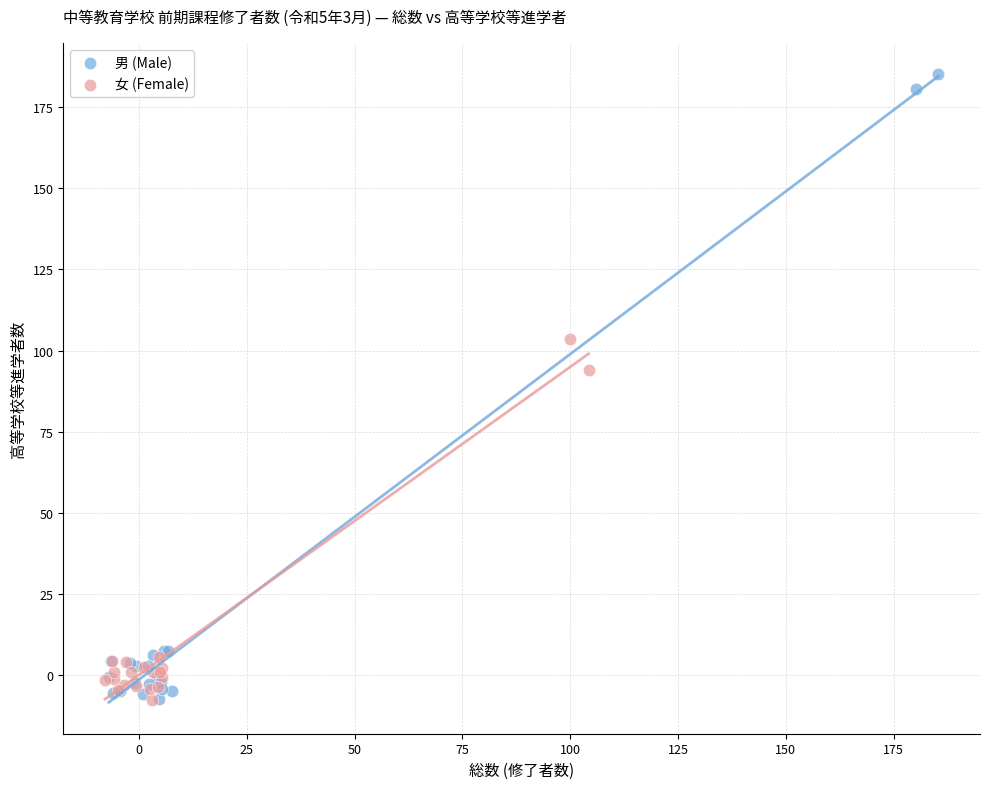

Which series reaches the maximum Y coordinate?

男 (Male)